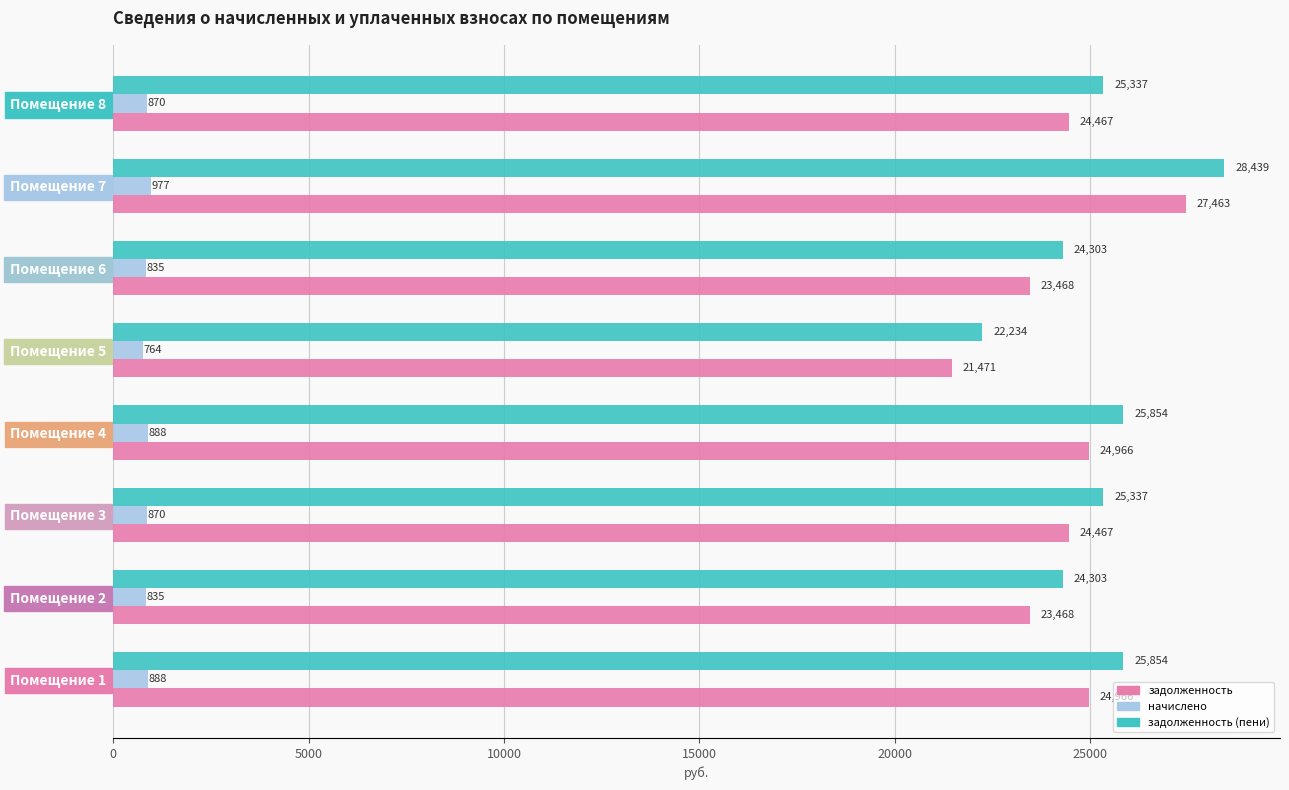

At how many categories does at least one series exceed 12443?

8